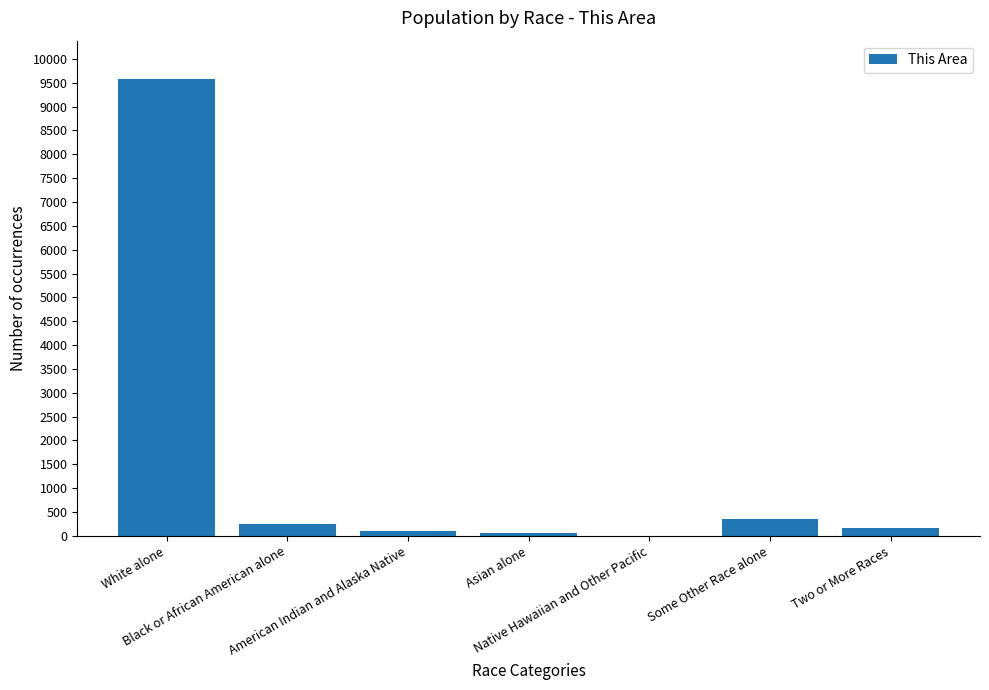

What is the sum of all values?

10518